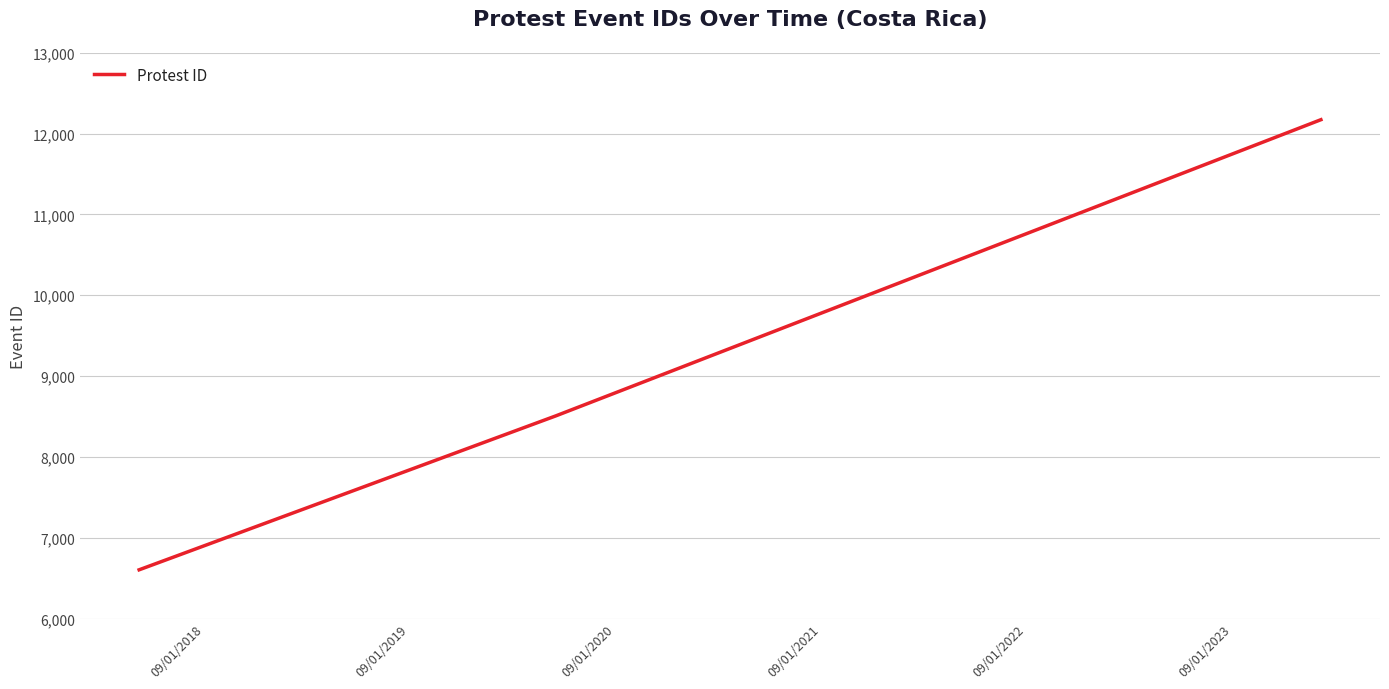

Count the number of data series in this chart.

1